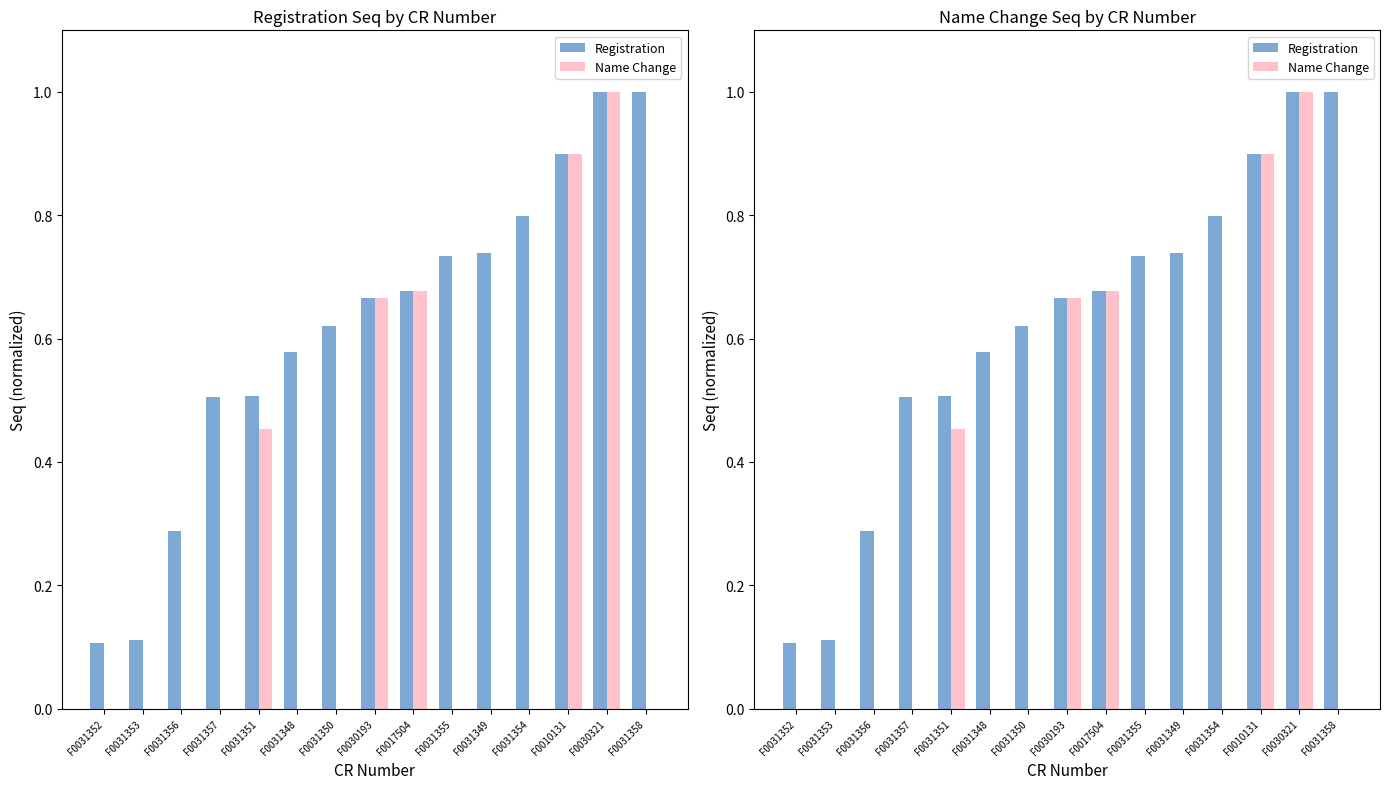

What is the highest value of the Registration series?

1.0